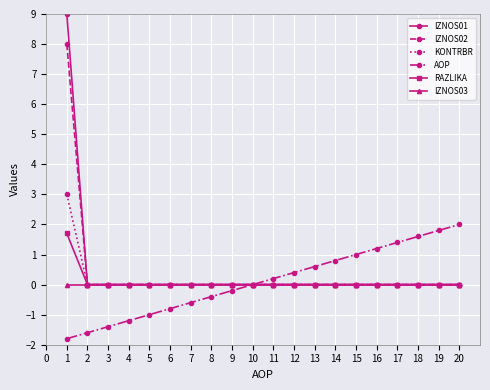

Which series has the largest range (max minus min)?

IZNOS01